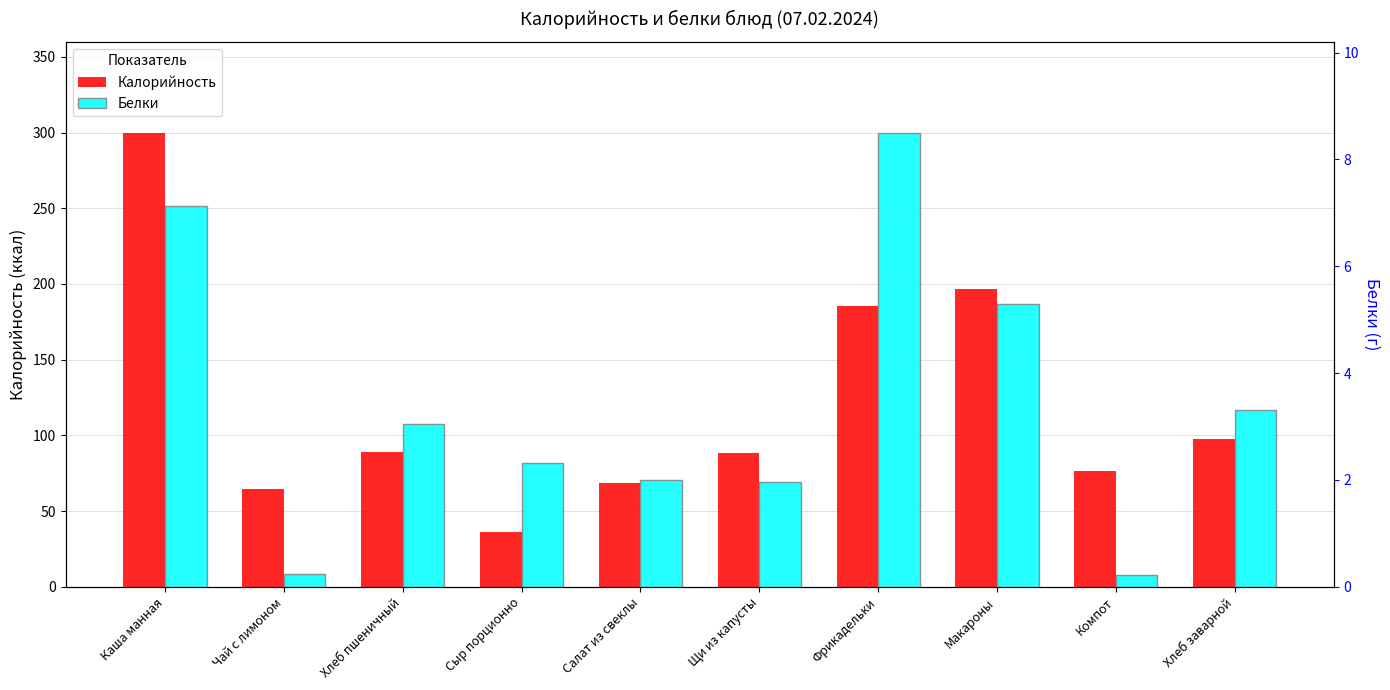

True or false: Калорийность has a value of 112.8 at Салат из свеклы.

False